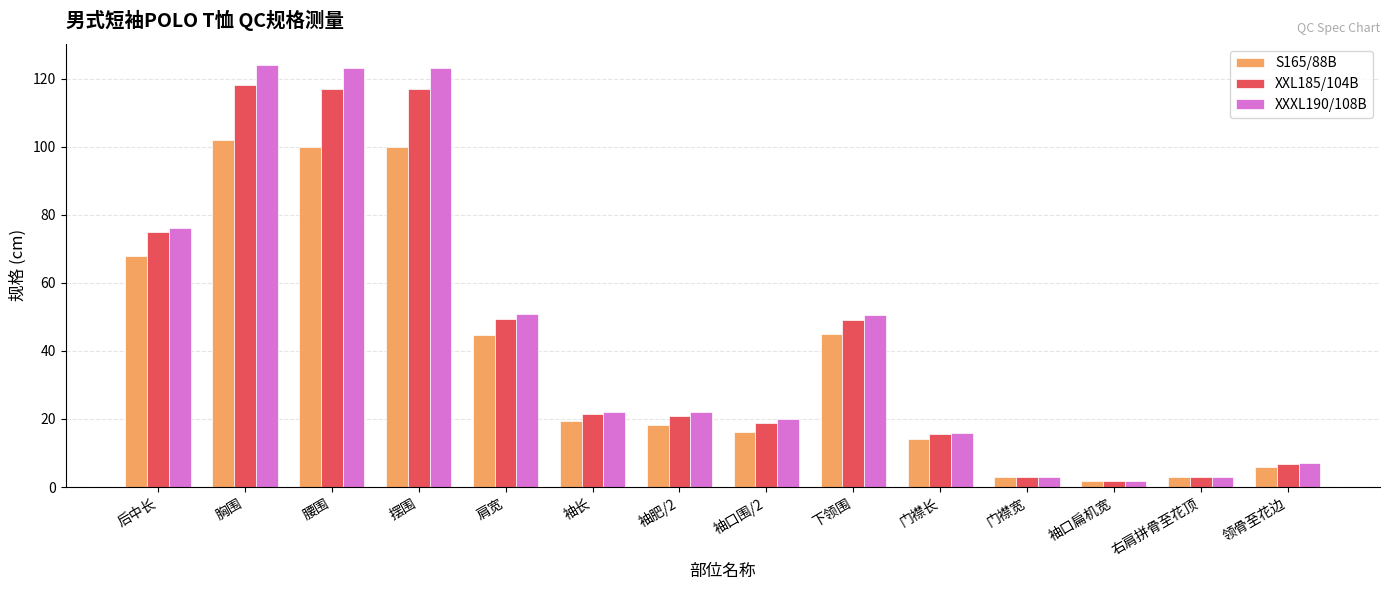

What is the total value across all series at 摆围?

340.0